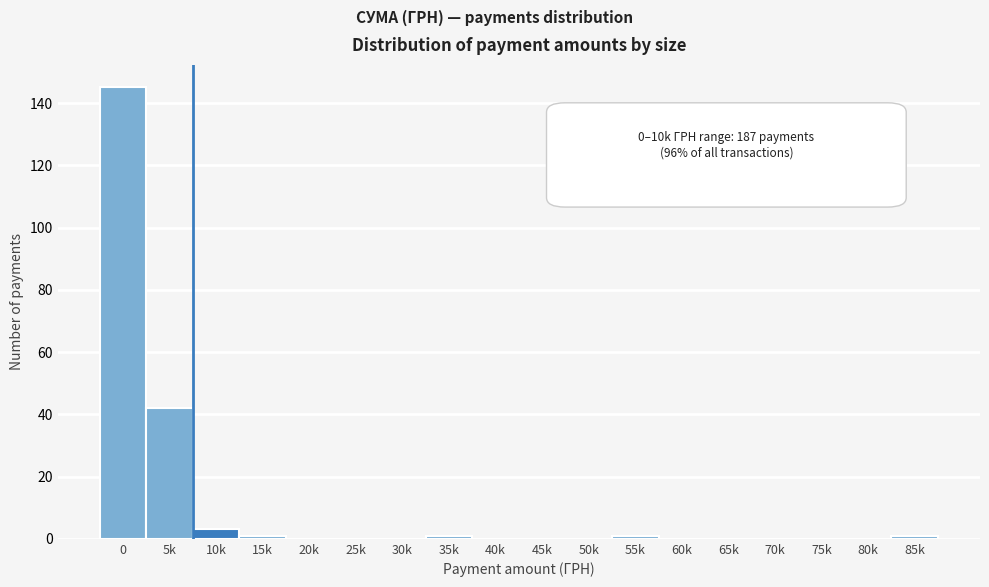

Reading left to right, what are all the values shown in this chart?

0=145	5k=42	10k=3	15k=1	20k=0	25k=0	30k=0	35k=1	40k=0	45k=0	50k=0	55k=1	60k=0	65k=0	70k=0	75k=0	80k=0	85k=1